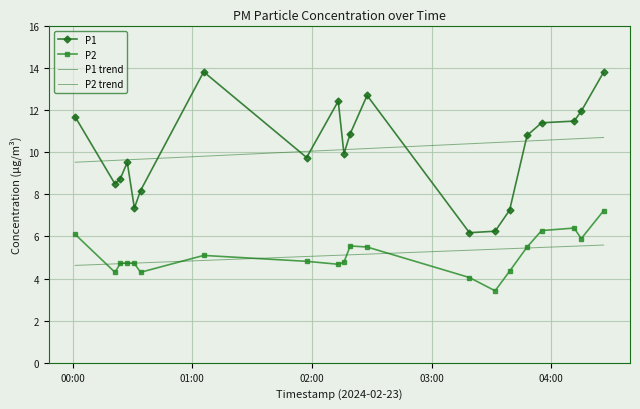

Reading left to right, transcribe all the data shown in this chart.

P1: 11.7	8.5	8.8	9.5	7.3	8.2	13.8	9.8	12.4	9.9	10.9	12.7	6.2	6.2	7.2	10.8	11.4	11.5	11.9	13.8
P2: 6.1	4.3	4.7	4.8	4.7	4.3	5.1	4.8	4.7	4.8	5.5	5.5	4.0	3.4	4.3	5.5	6.3	6.4	5.9	7.2
P1 trend: 9.5	9.6	9.6	9.6	9.7	9.7	9.8	10.0	10.1	10.1	10.1	10.2	10.4	10.5	10.5	10.5	10.6	10.6	10.7	10.7
P2 trend: 4.6	4.7	4.7	4.7	4.7	4.7	4.9	5.0	5.1	5.1	5.1	5.2	5.3	5.4	5.4	5.5	5.5	5.5	5.6	5.6